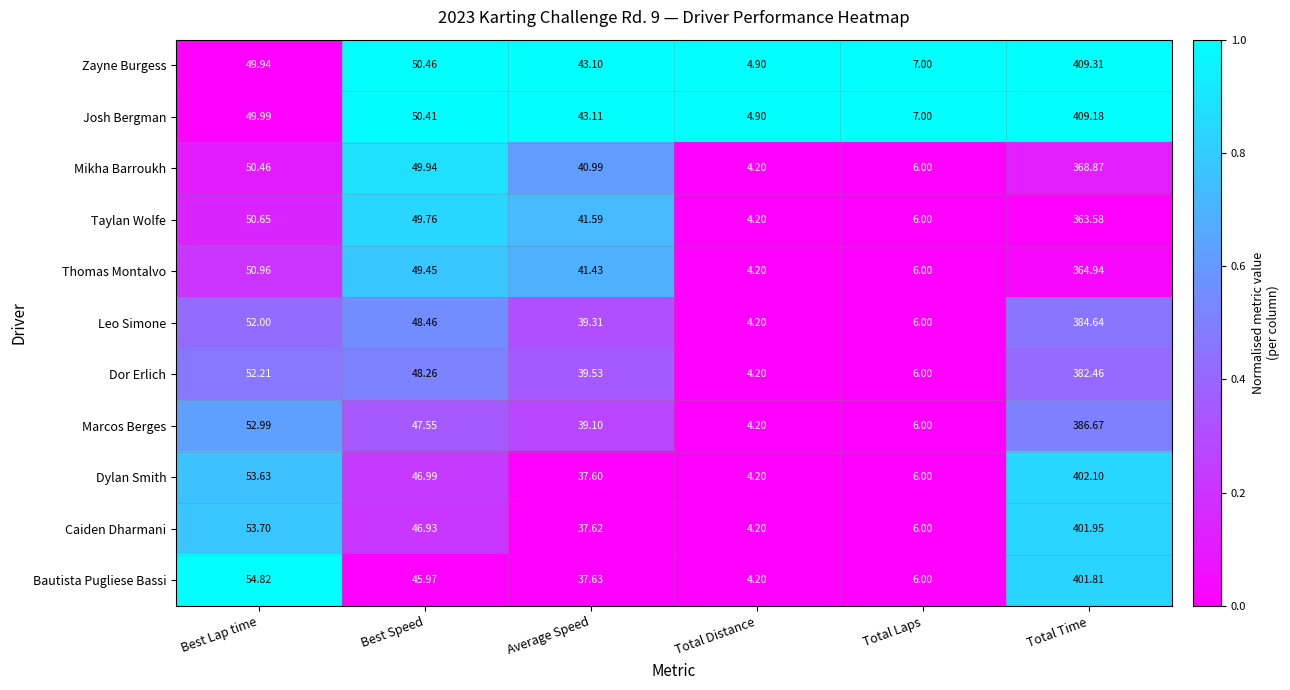

Which series has the widest spread of values?

Zayne Burgess